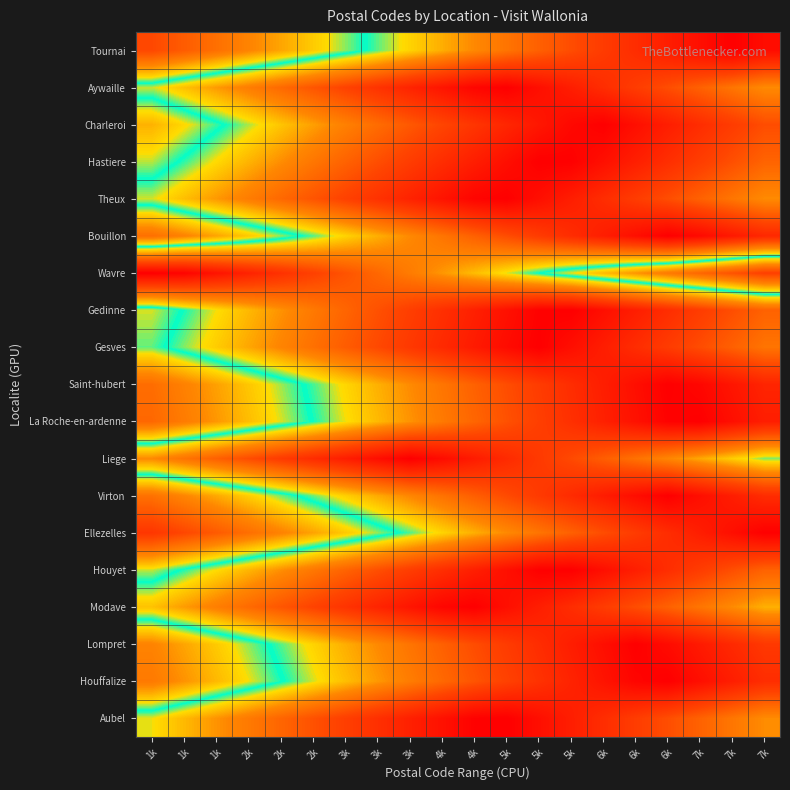

Which series changed the most between 4k and 7k?

Wavre